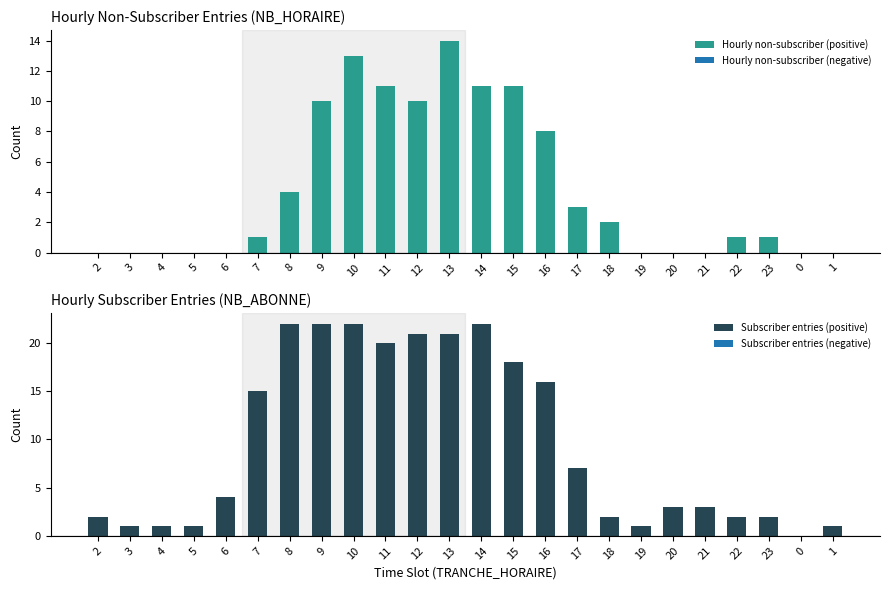

Reading left to right, list all the values displayed in this chart.

Hourly non-subscriber (positive): 0	0	0	0	0	1	4	10	13	11	10	14	11	11	8	3	2	0	0	0	1	1	0	0
Subscriber entries (positive): 2	1	1	1	4	15	22	22	22	20	21	21	22	18	16	7	2	1	3	3	2	2	0	1